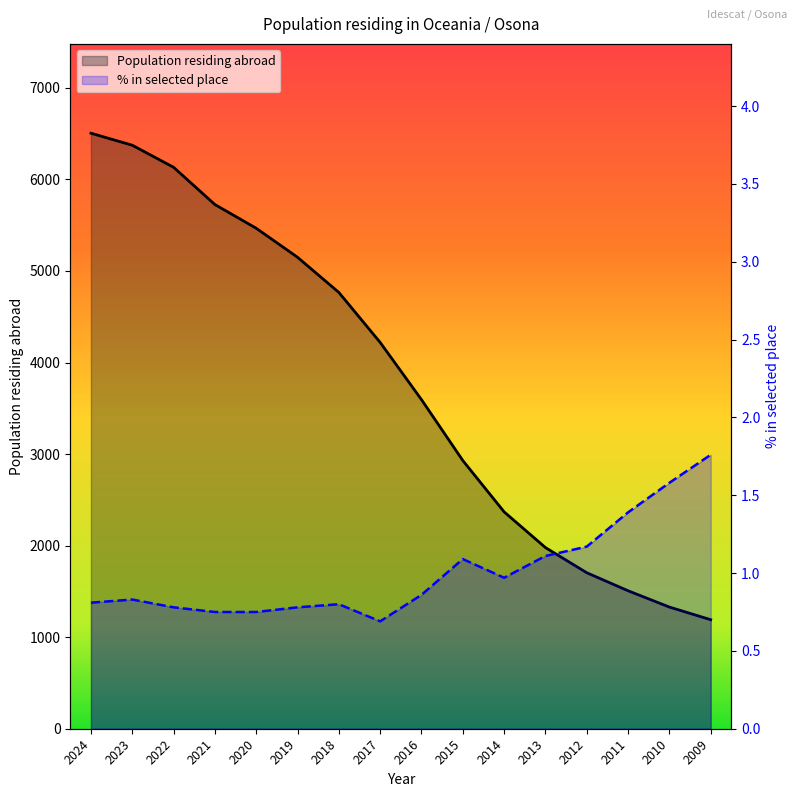

Reading right to left, what are all the values shown in this chart?

Population residing in selected place (%): 1.8	1.6	1.4	1.2	1.1	1.0	1.1	0.9	0.7	0.8	0.8	0.8	0.8	0.8	0.8	0.8
Population residing abroad (thousands): 1191.0	1329.0	1507.0	1704.0	1979.0	2369.0	2930.0	3595.0	4220.0	4766.0	5150.0	5467.0	5726.0	6133.0	6374.0	6505.0